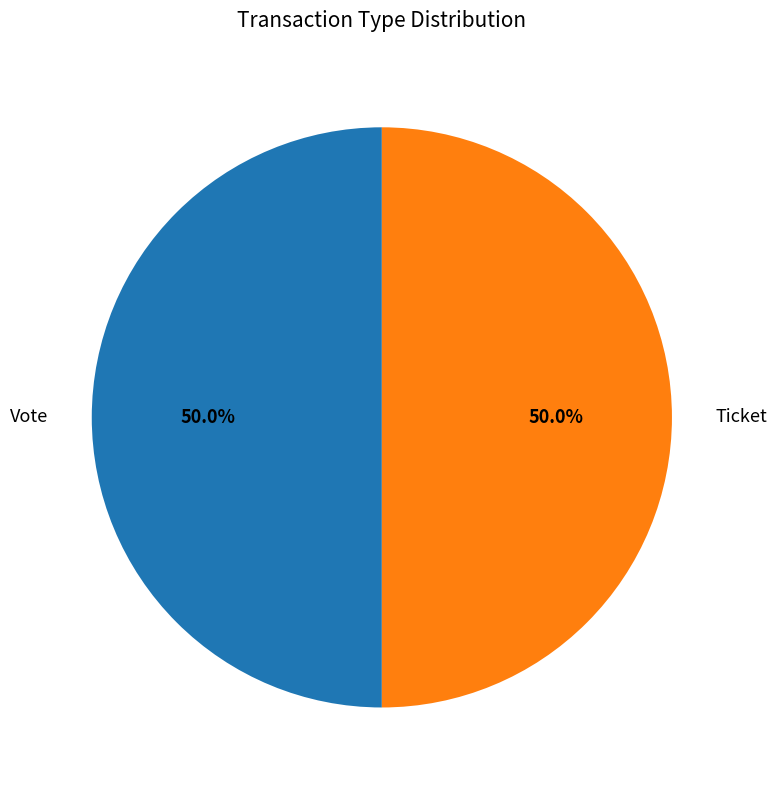

Do Ticket and Vote together represent more than half of the pie?

Yes